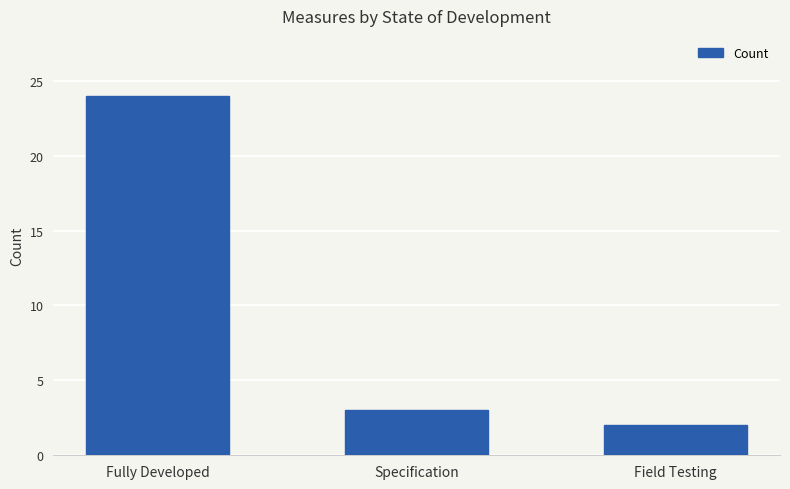

How many bars are there in total?

3